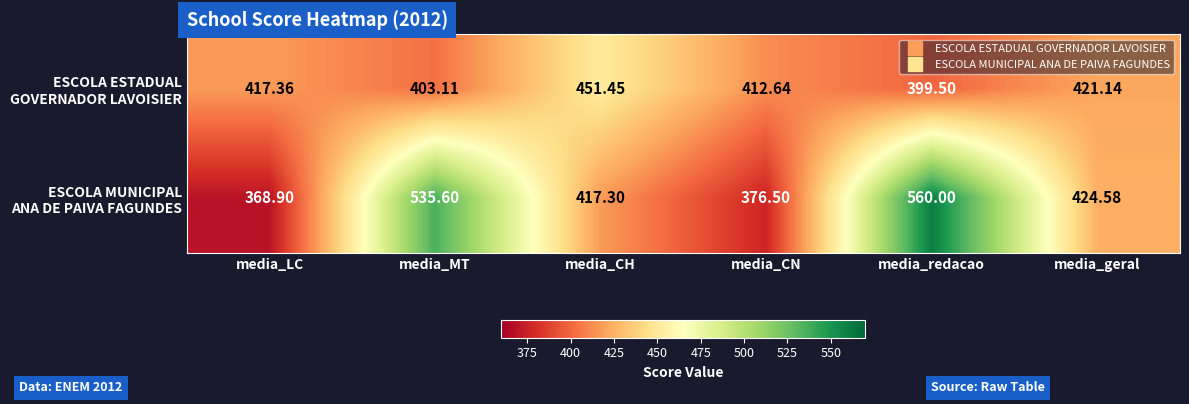

At media_MT, list the series in order from smallest to largest.

ESCOLA ESTADUAL GOVERNADOR LAVOISIER, ESCOLA MUNICIPAL ANA DE PAIVA FAGUNDES